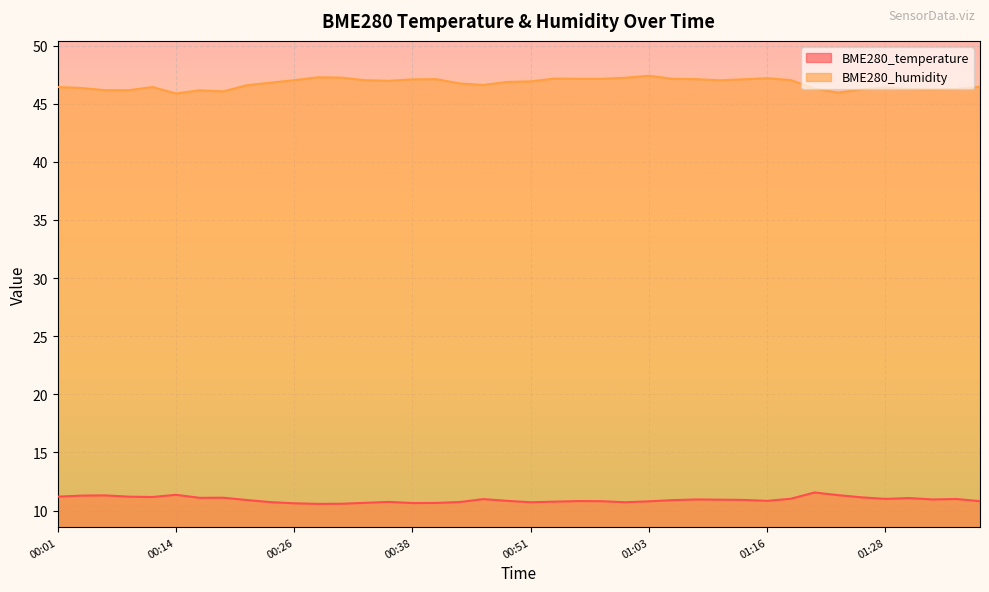

What is the label of the 27th point from the left?

01:06